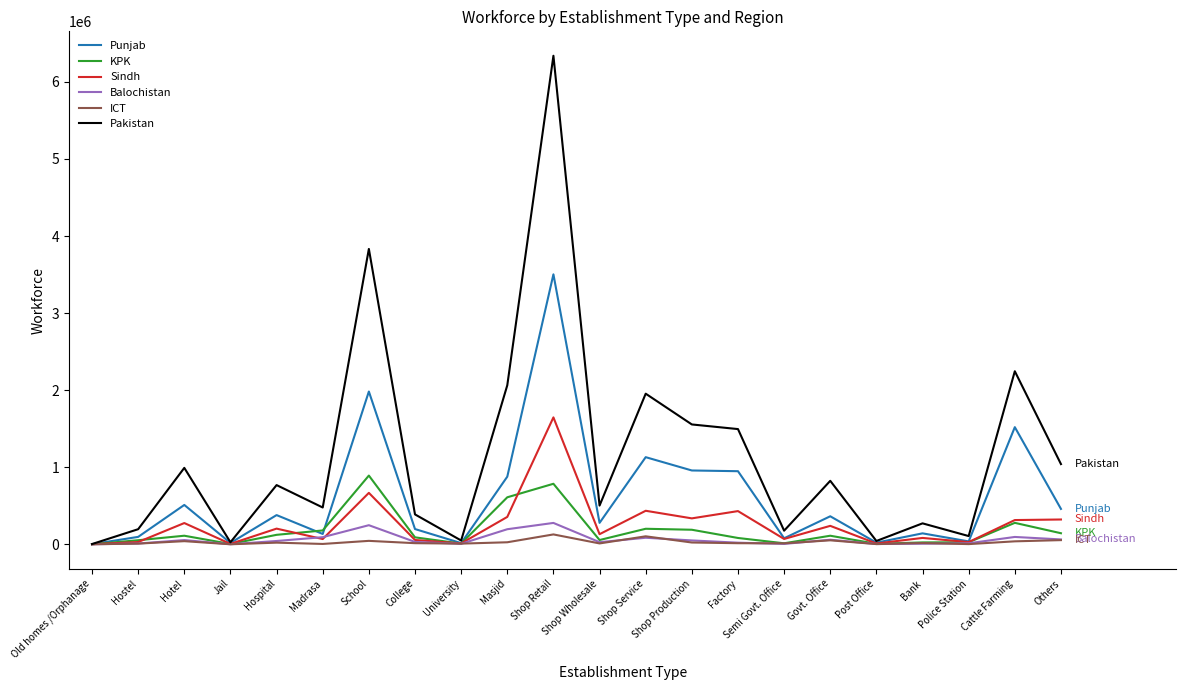

At which category is the sum across all series the highest?

Shop Retail